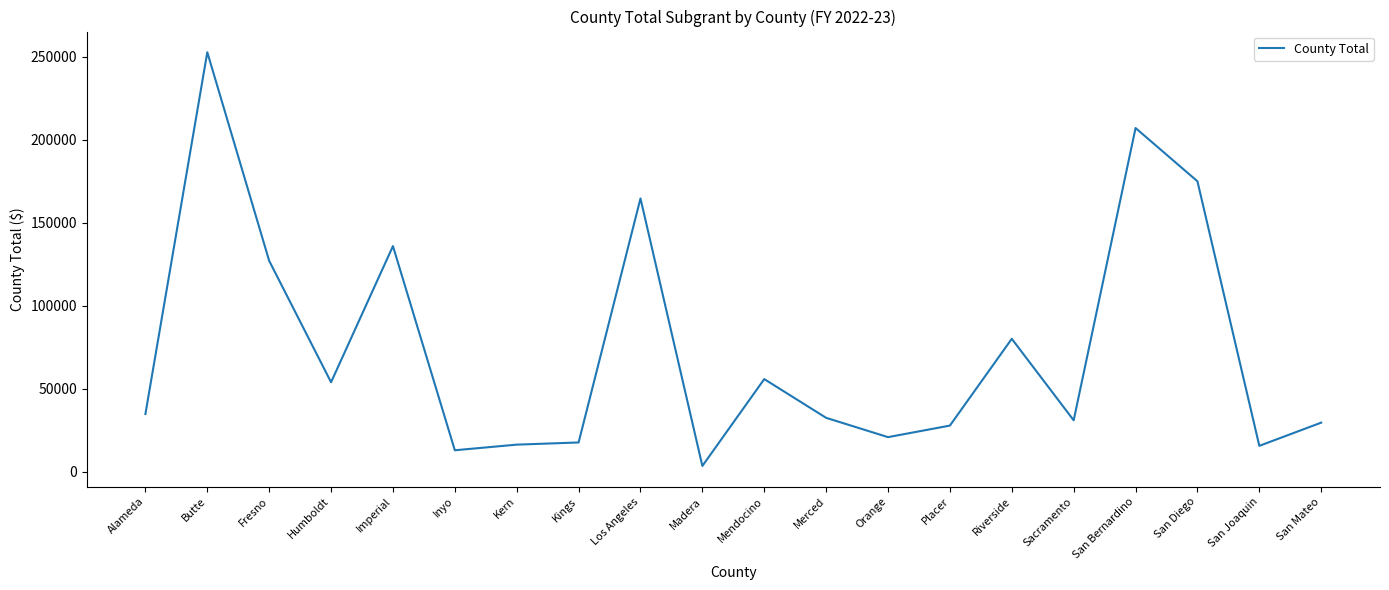

What position from the left is San Mateo?

20